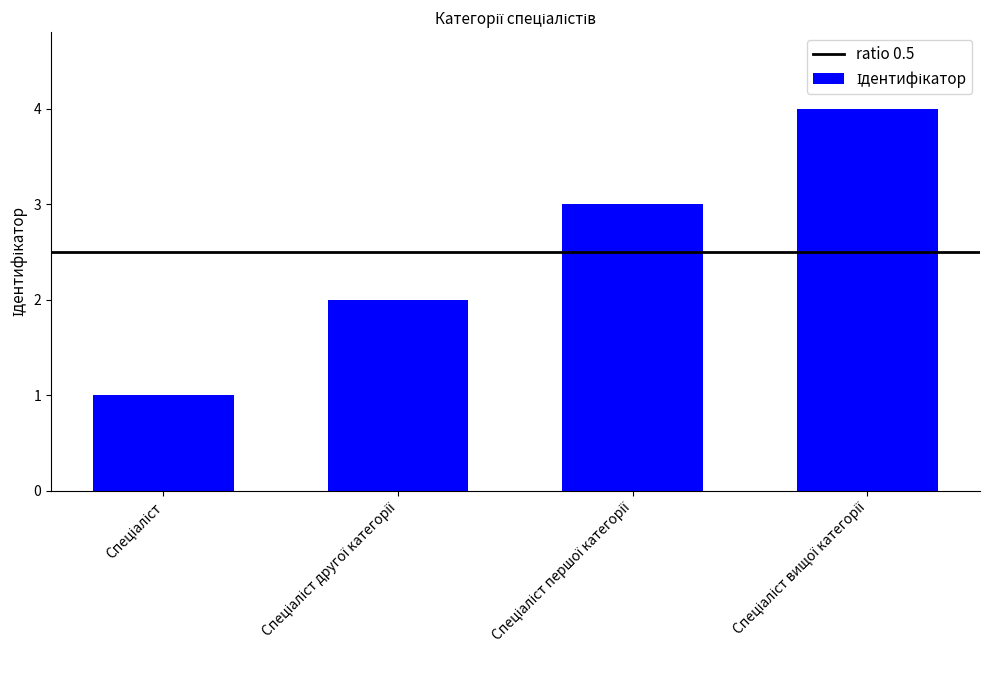

Are the bars horizontal?

No